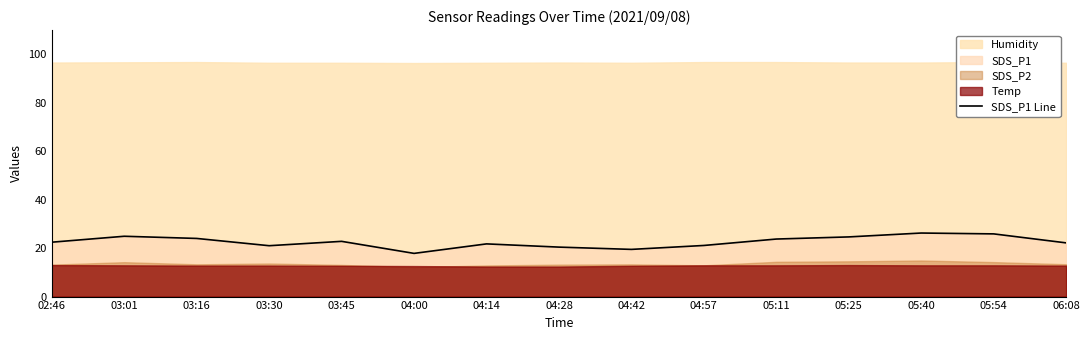

Reading left to right, extract all data points from this chart.

22.4	24.9	24.0	21.0	22.8	17.8	21.8	20.4	19.5	21.1	23.8	24.6	26.2	25.9	22.2